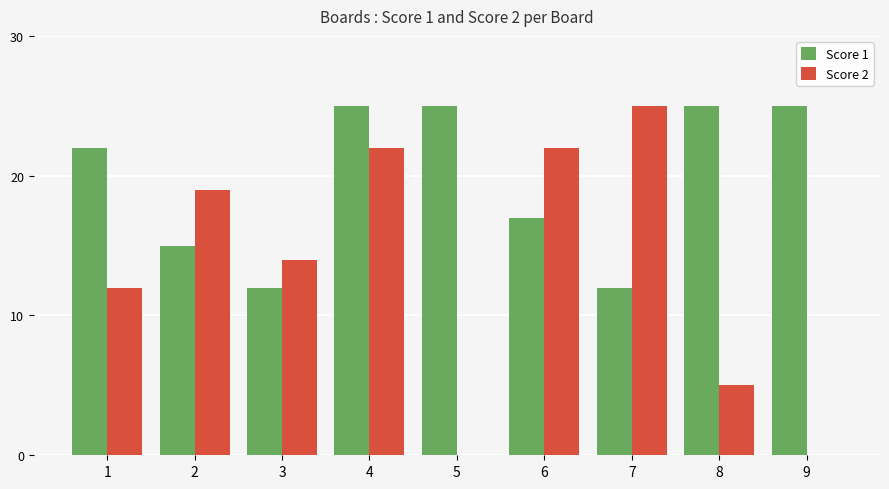

Are the bars grouped side by side (vs. stacked)?

Yes